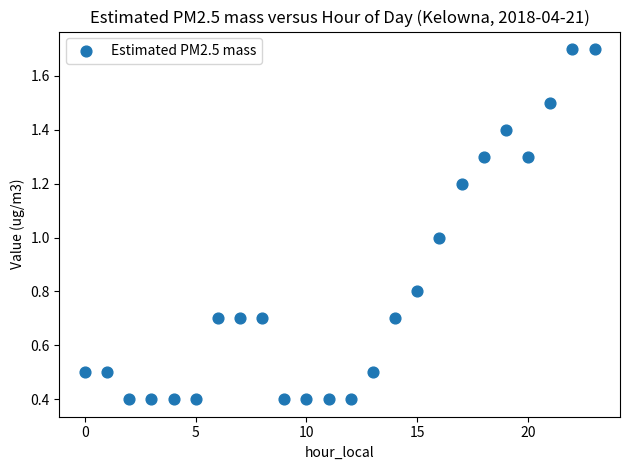

What is the range of Y values (max minus min)?

1.3